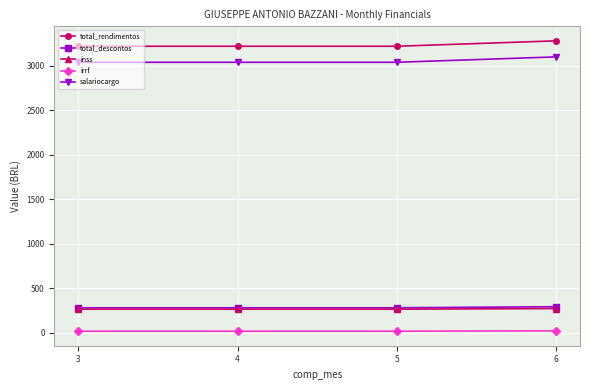

What value does the irrf series have at 5?

16.0